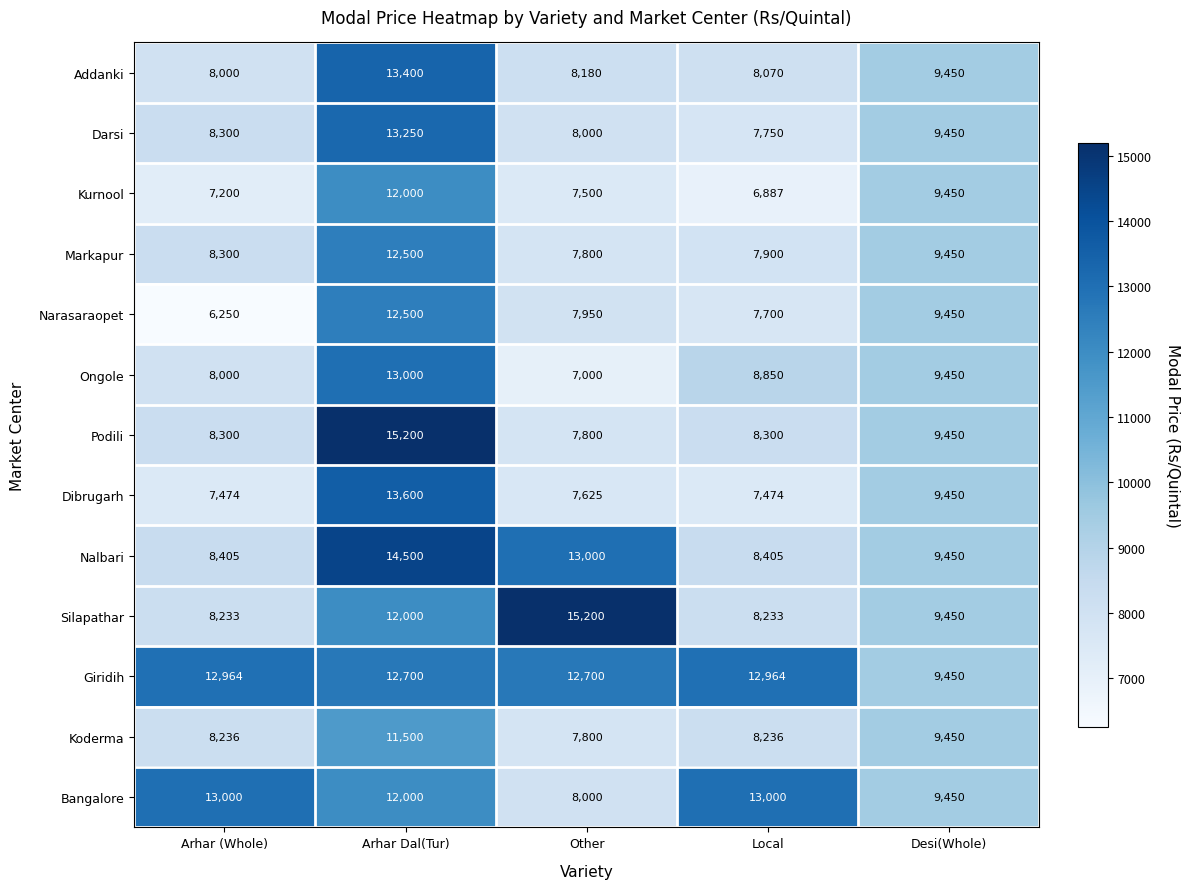

At Local, list the series in order from smallest to largest.

Kurnool, Dibrugarh, Narasaraopet, Darsi, Markapur, Addanki, Silapathar, Koderma, Podili, Nalbari, Ongole, Giridih, Bangalore